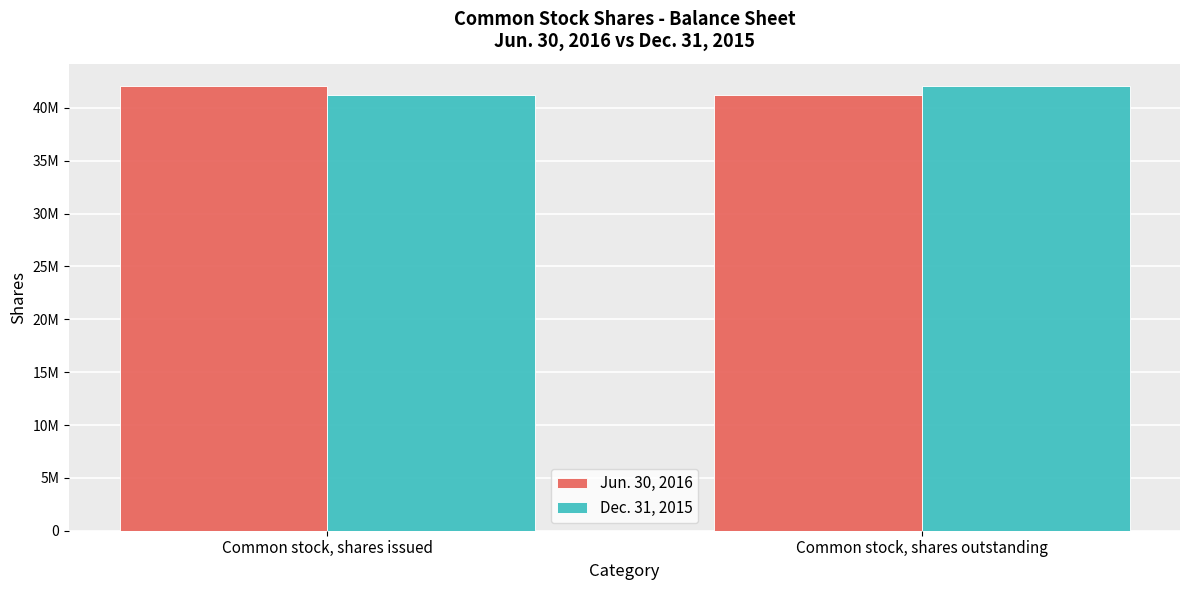

Is it true that Dec. 31, 2015 equals 68678690 at Common stock, shares issued?

False